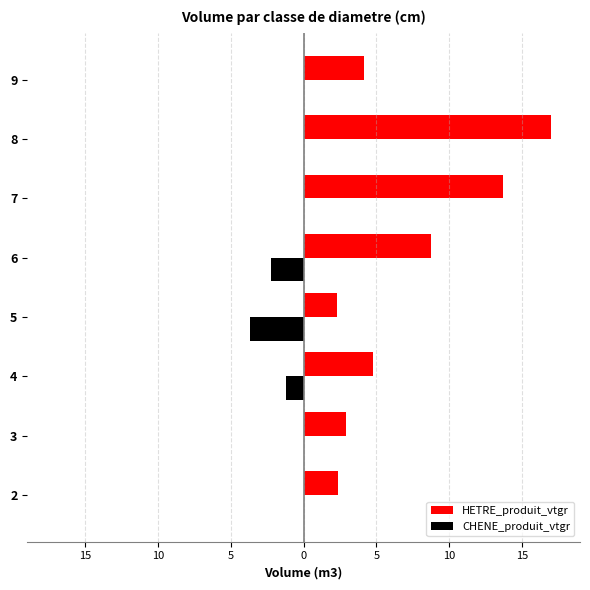

What are all the series names shown in the legend?

HETRE_produit_vtgr, CHENE_produit_vtgr